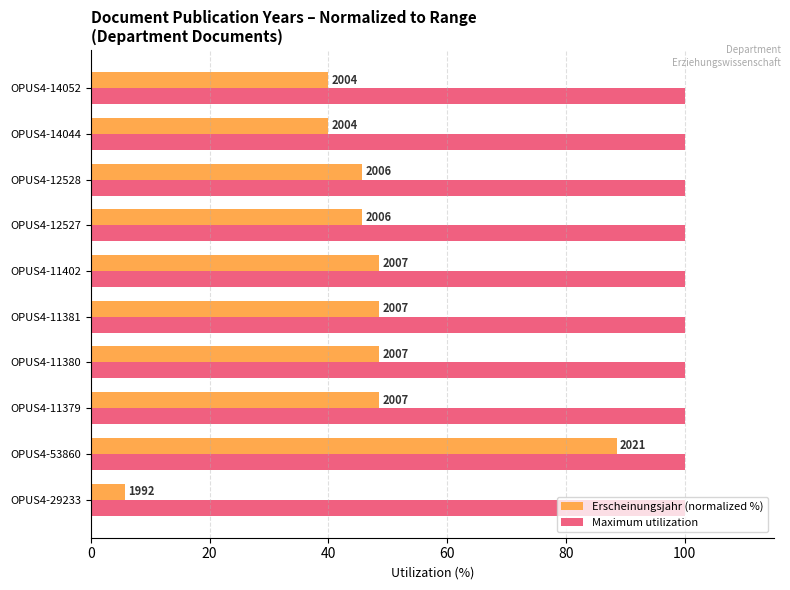

What are all the series names shown in the legend?

Erscheinungsjahr (normalized %), Maximum utilization